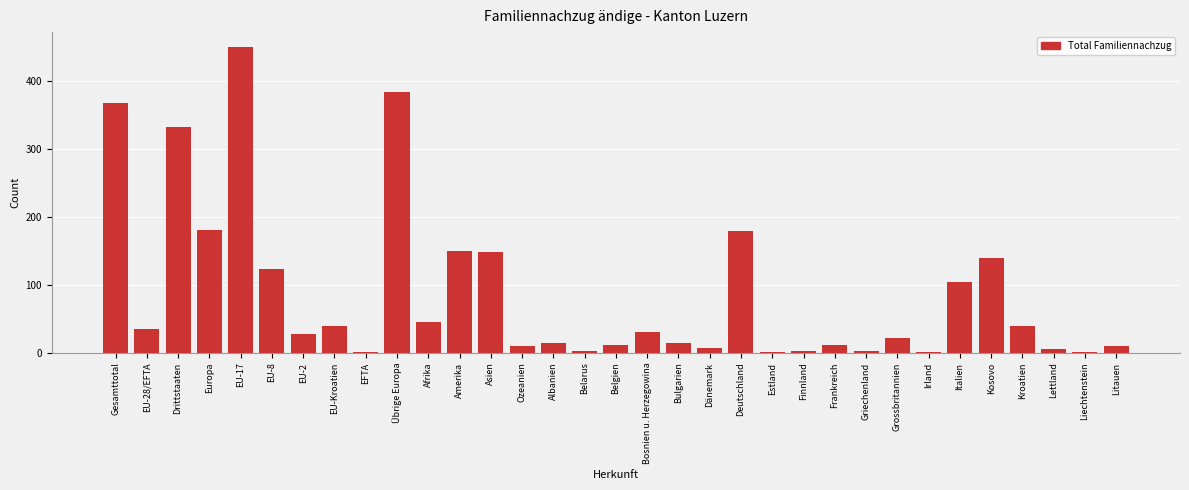

What is the greatest value displayed?

450